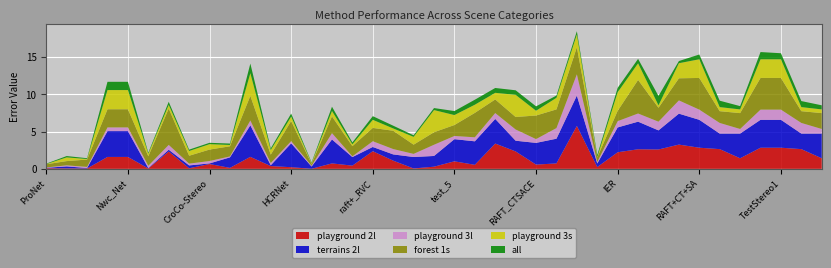

What are all the series names shown in the legend?

playground 2l, terrains 2l, playground 3l, forest 1s, playground 3s, all